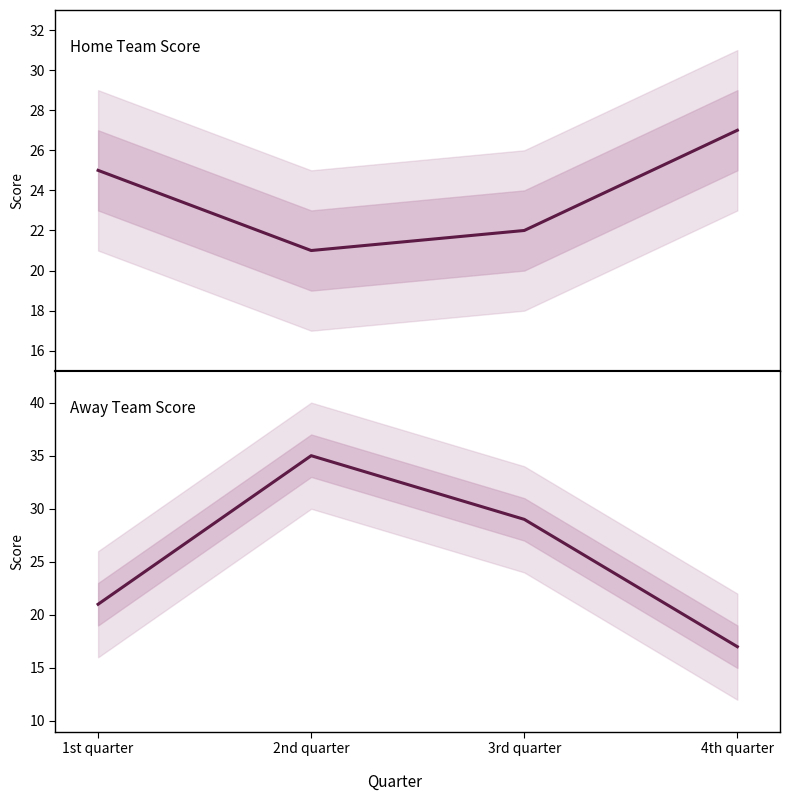

How many data points in Away Team Score are less than 29?

2